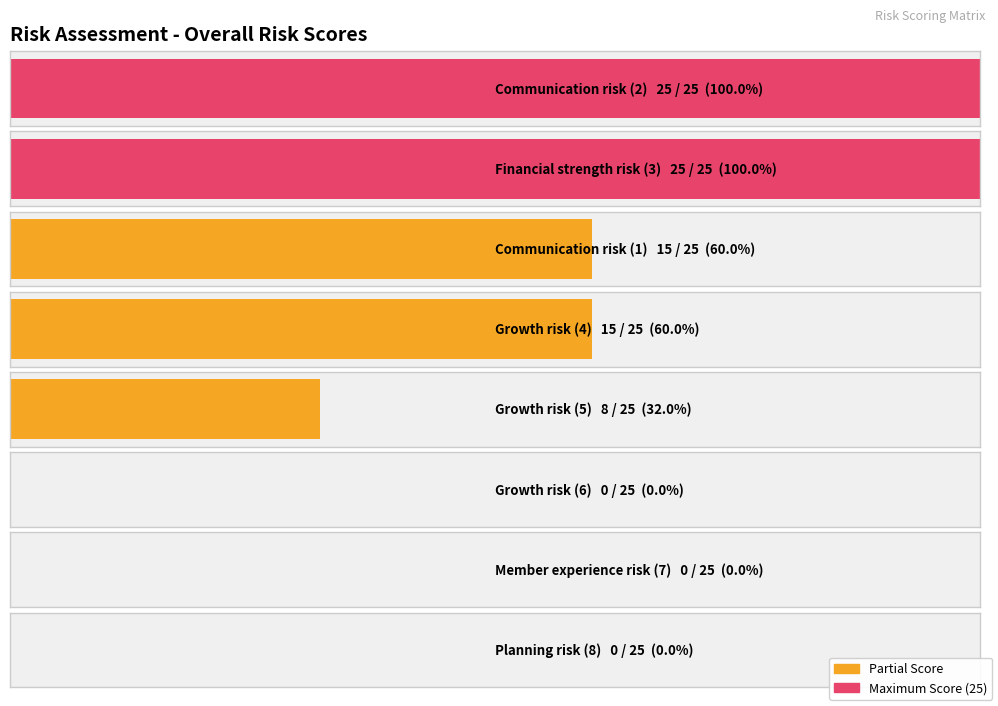

What value does the data have at Growth risk (4)?

15